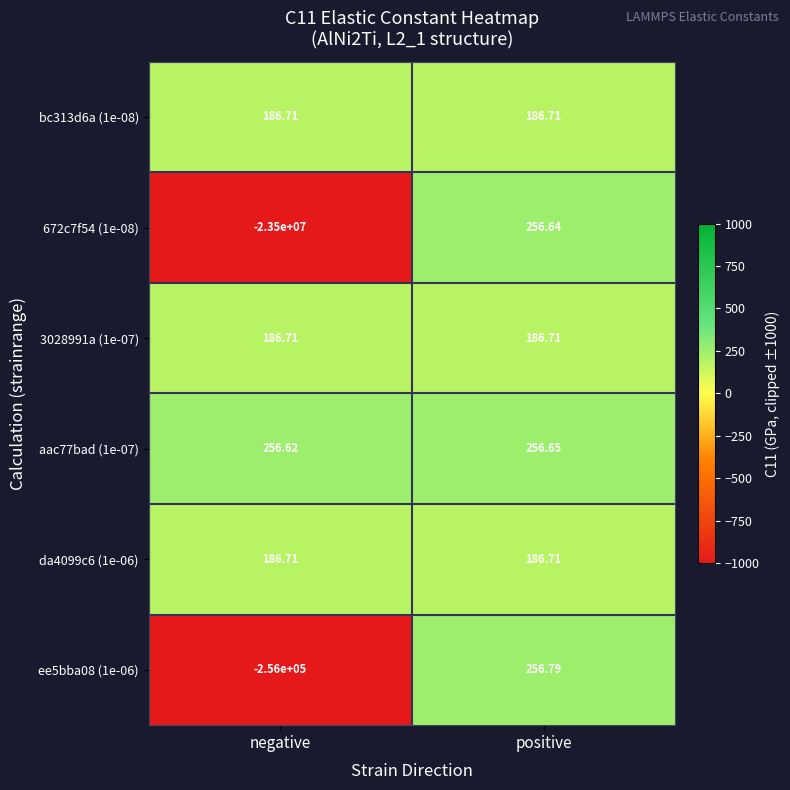

What is the difference between the highest and lowest values at negative?

23500256.6